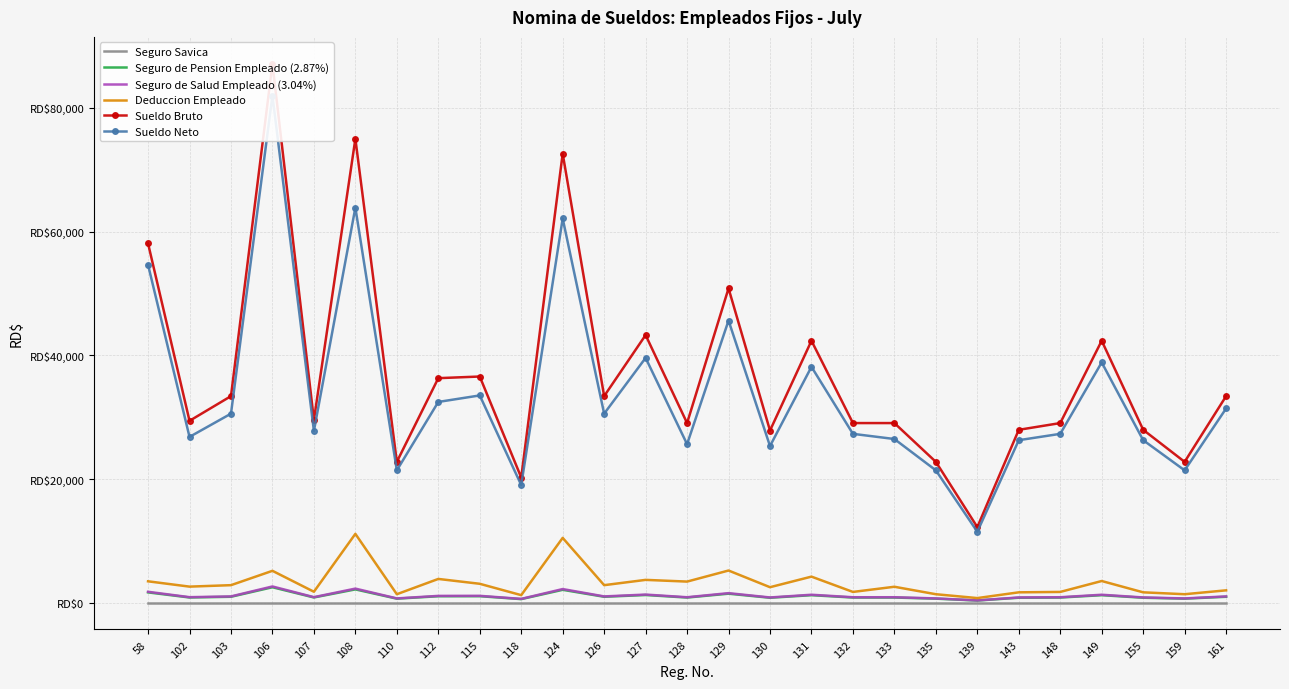

At which category is the sum across all series the highest?

106